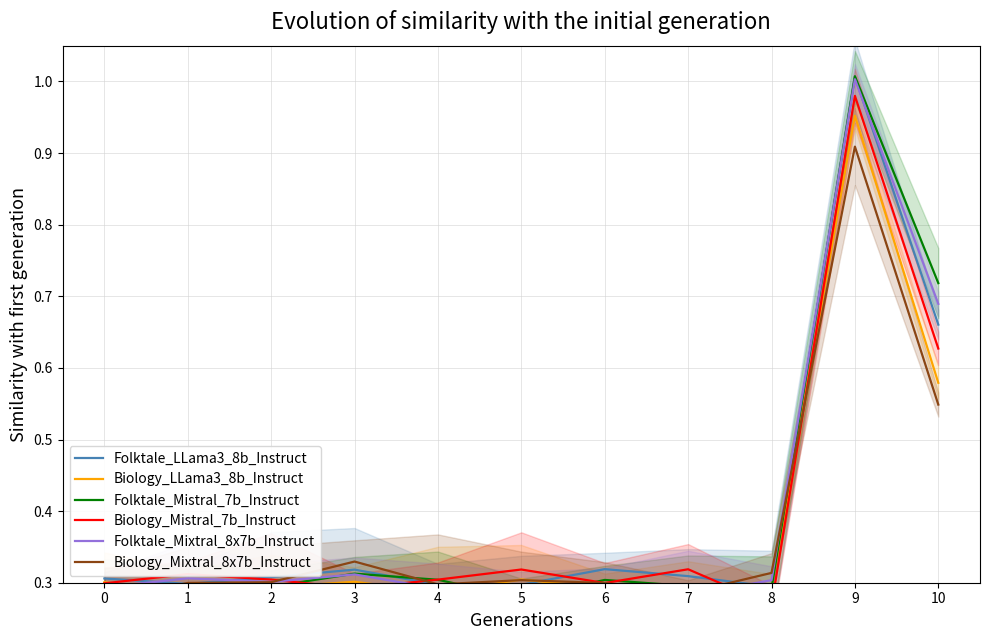

After their last crossing, which series has the higher values: Biology_Mixtral_8x7b_Instruct or Biology_LLama3_8b_Instruct?

Biology_LLama3_8b_Instruct